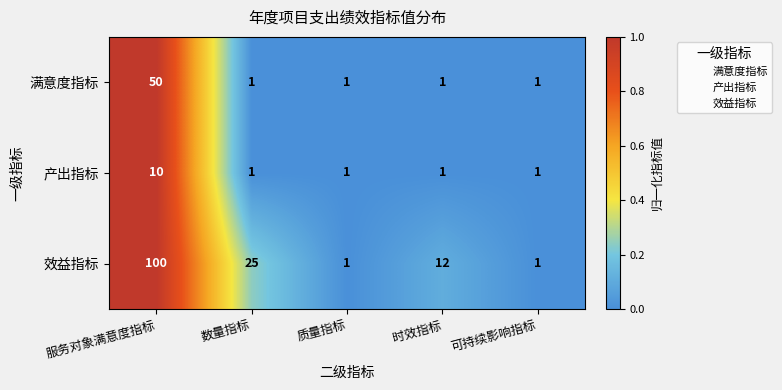

The value of 产出指标 at 质量指标 is 1. True or false?

True